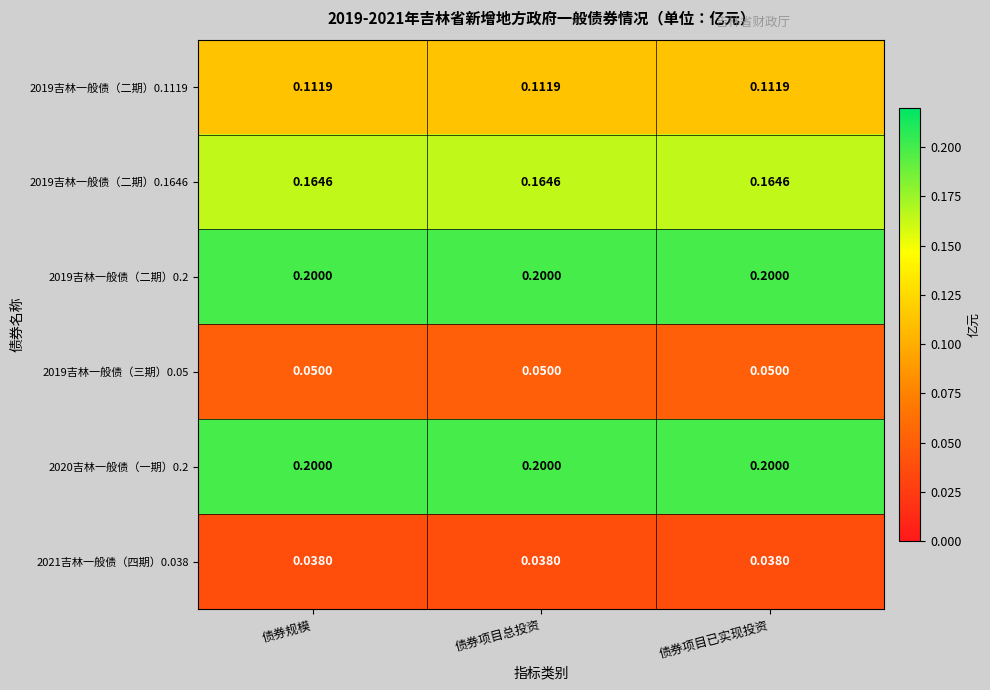

Is the value of 2019吉林一般债（三期）0.05 at 债券项目总投资 greater than the value of 2019吉林一般债（二期）0.1646 at 债券项目已实现投资?

No